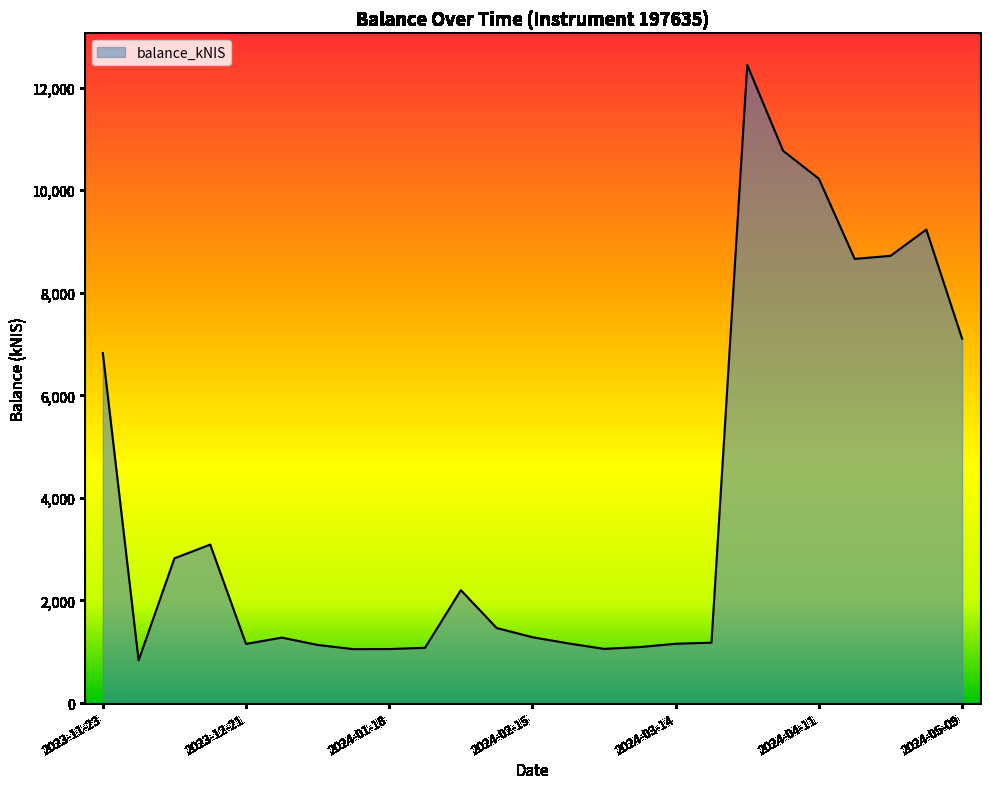

What is the difference between the maximum and minimum values?

11606.0